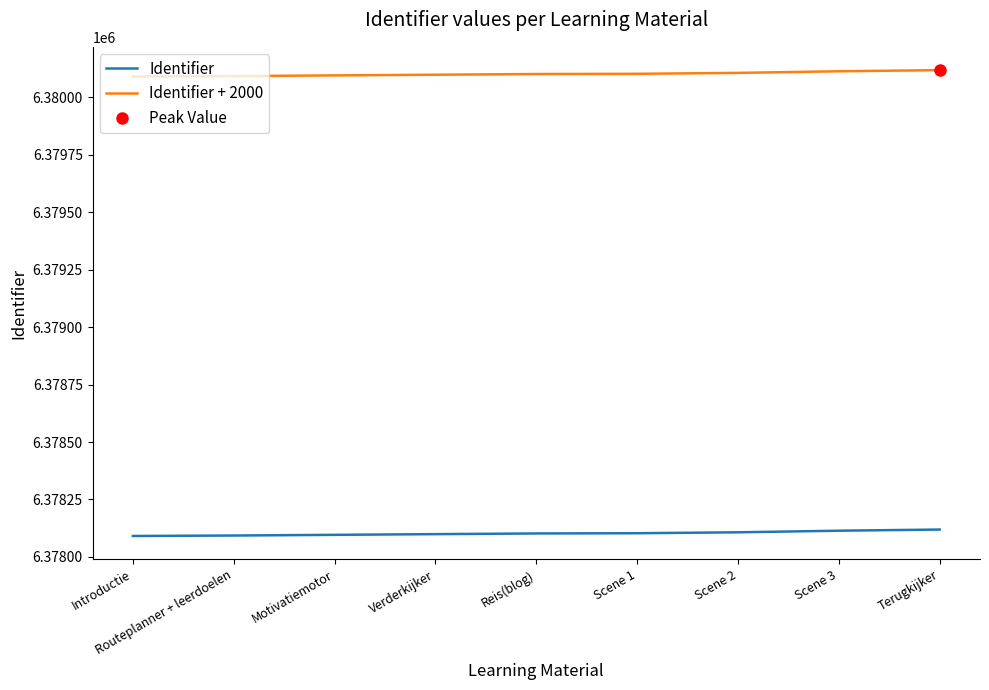

What is the label of the 2nd point from the left?

Routeplanner + leerdoelen